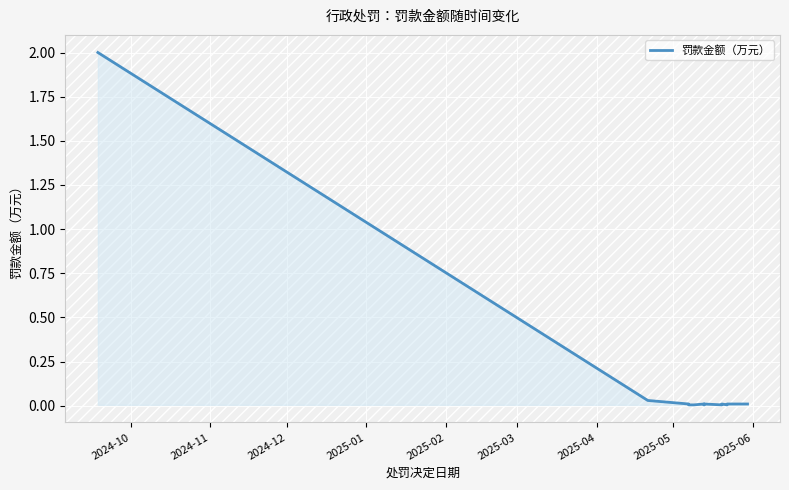

How many interior local valleys (lower than both neighbors) does the data have?

2